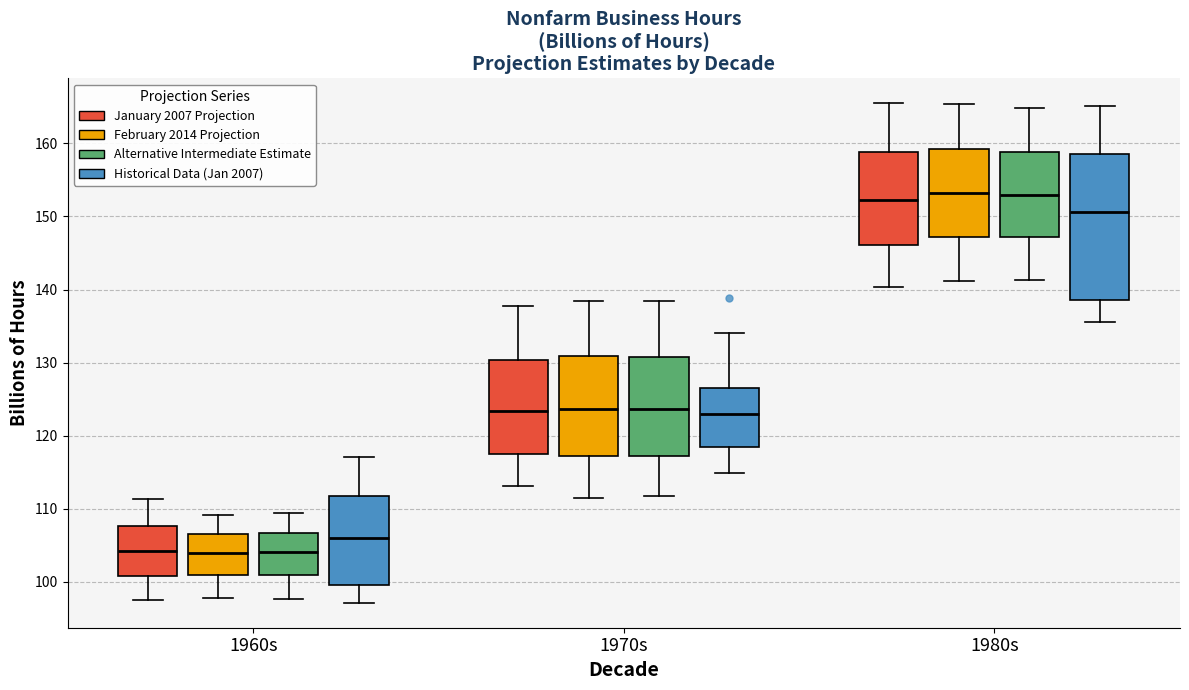

Where is the upper edge of the box for 1970s (Alternative Intermediate Estimate) on the y-axis? The values are not printed on the chart, so give them approximately, as read against the axis.

131